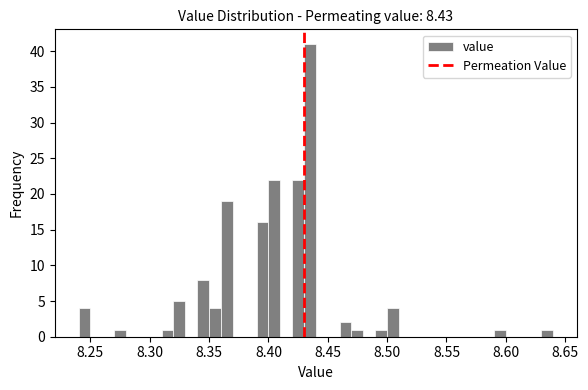

Read against the x-axis, roughly where is the centre of the tallest bar?

8.435